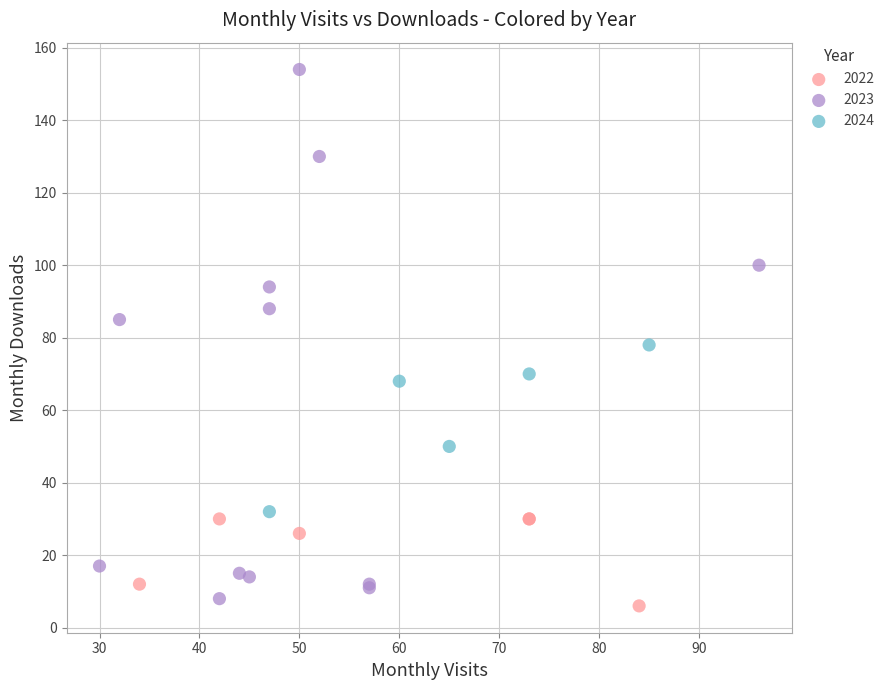

Which series has the widest spread of Y values?

2023